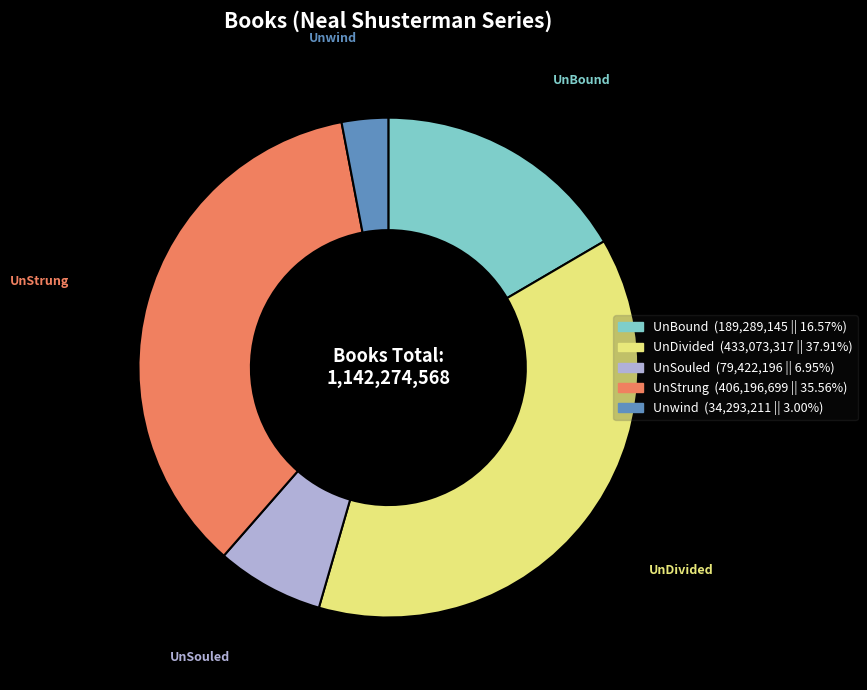

The UnDivided slice represents 26% of the pie. True or false?

False